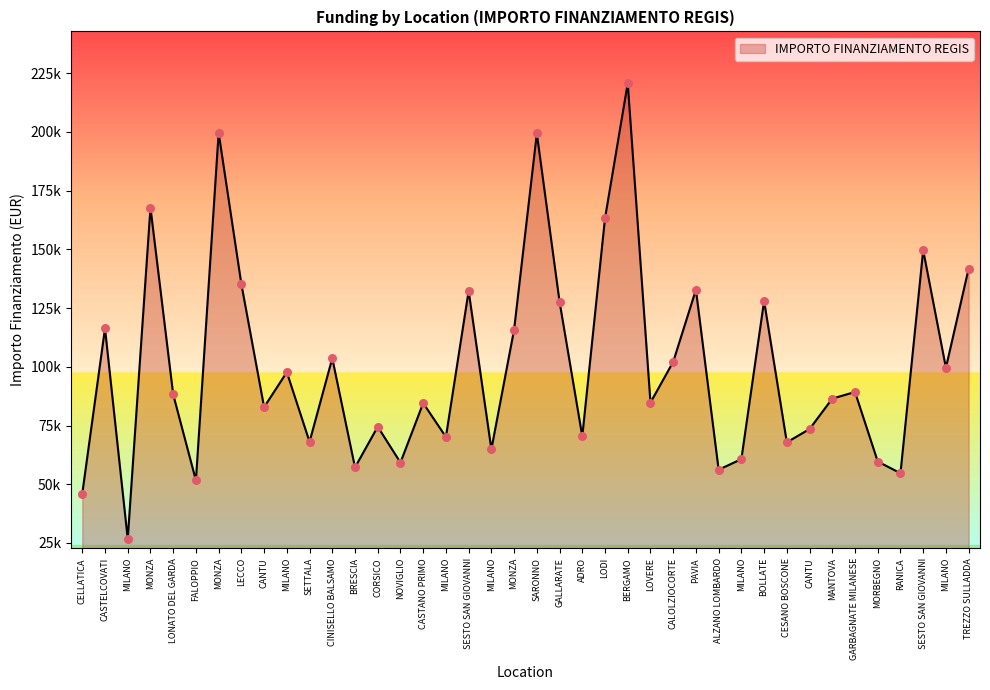

Does the chart have visible grid lines?

No